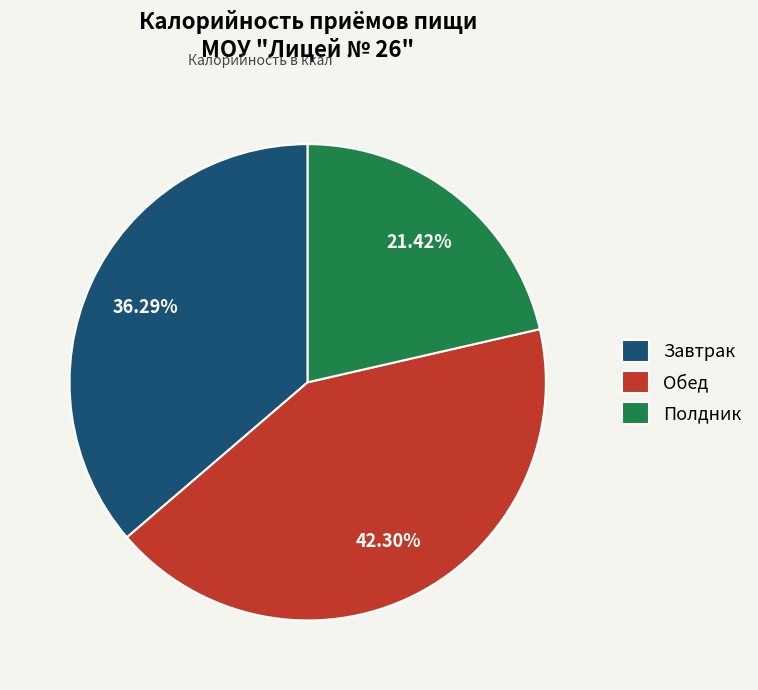

Count the number of slices in the pie.

3